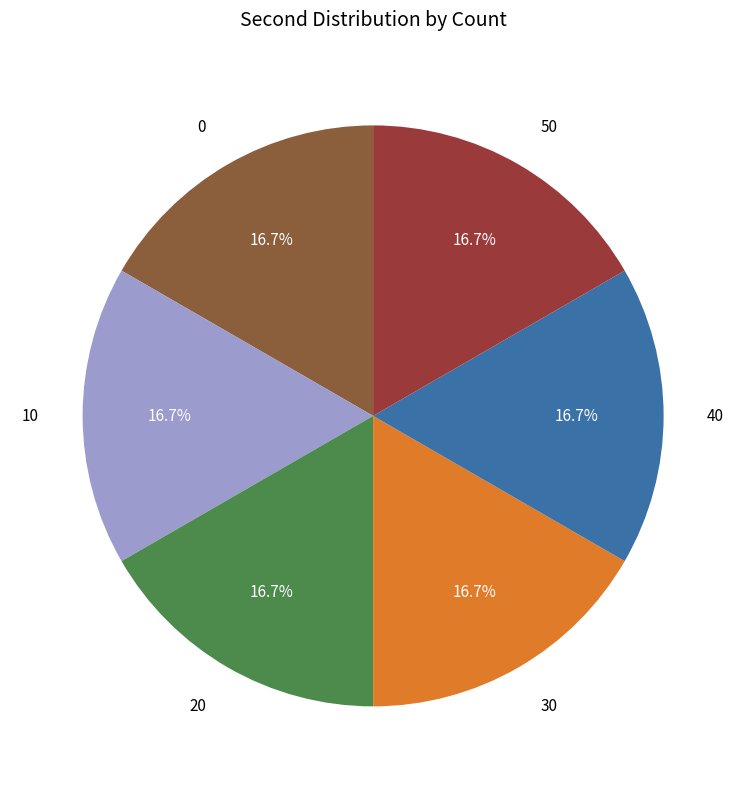

Is there any slice that represents more than half of the pie?

No